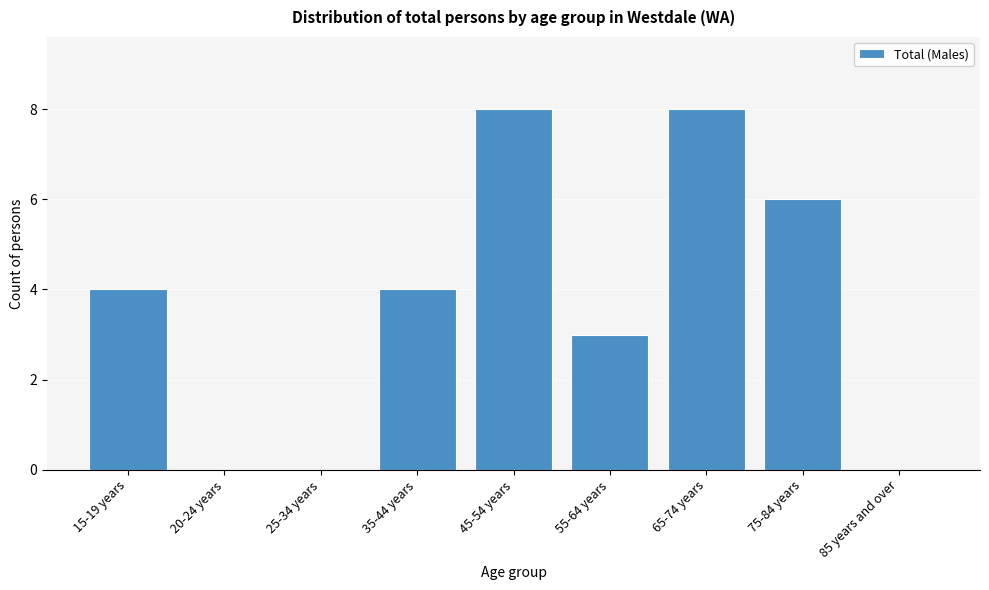

Reading left to right, list all the values displayed in this chart.

15-19 years=4	20-24 years=0	25-34 years=0	35-44 years=4	45-54 years=8	55-64 years=3	65-74 years=8	75-84 years=6	85 years and over=0